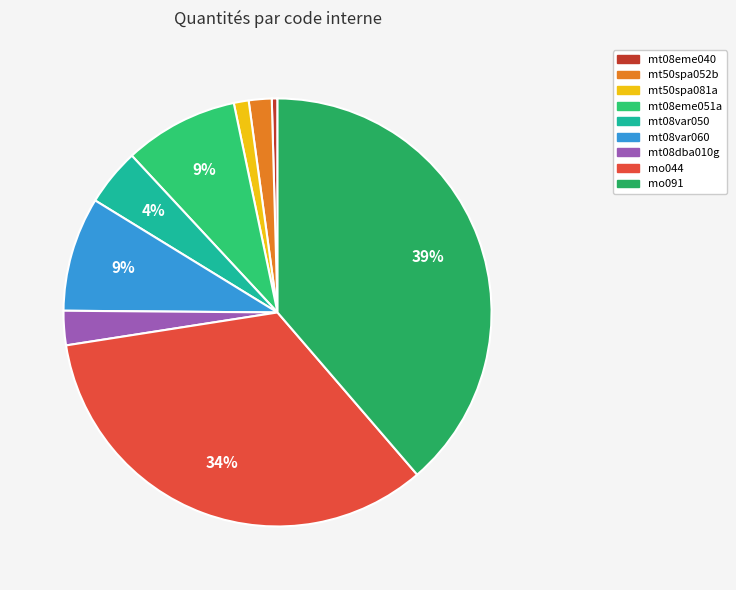

How many slices are in this pie chart?

9